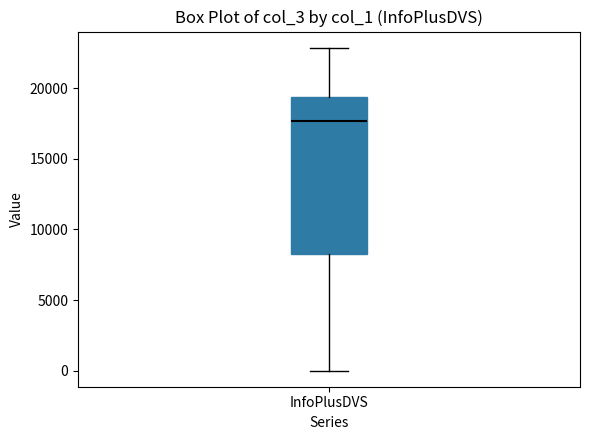

Where does the upper whisker of the box for InfoPlusDVS end on the y-axis? The values are not printed on the chart, so give them approximately, as read against the axis.

23000